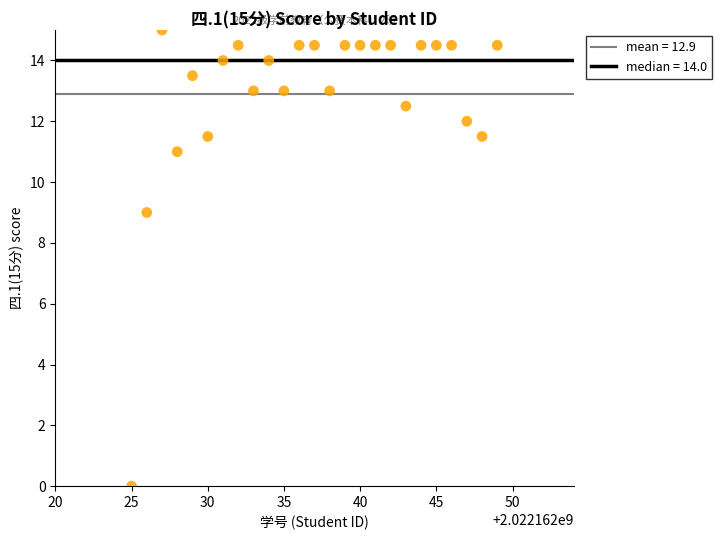

What is the range of X values (max minus min)?

24.0